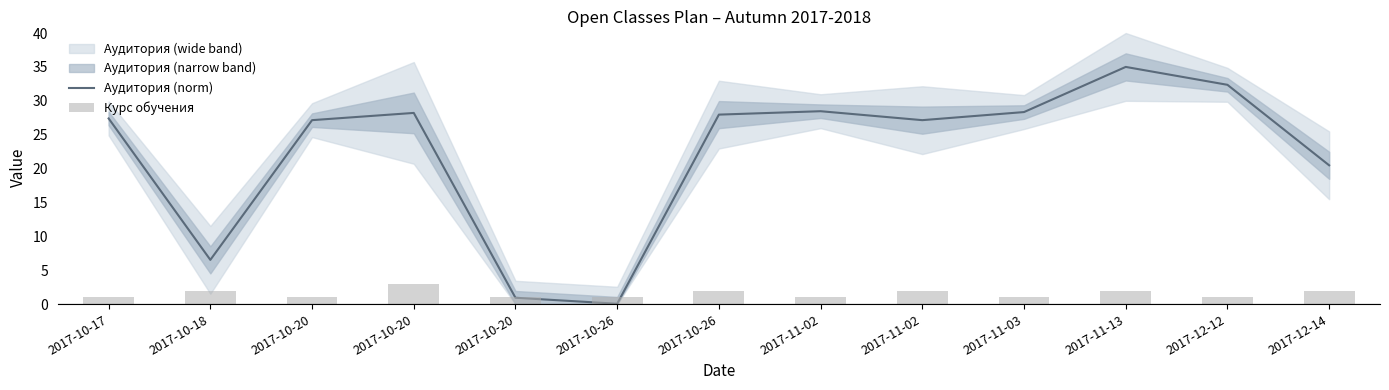

Where is Курс обучения nearest to the value 2?

2017-10-18